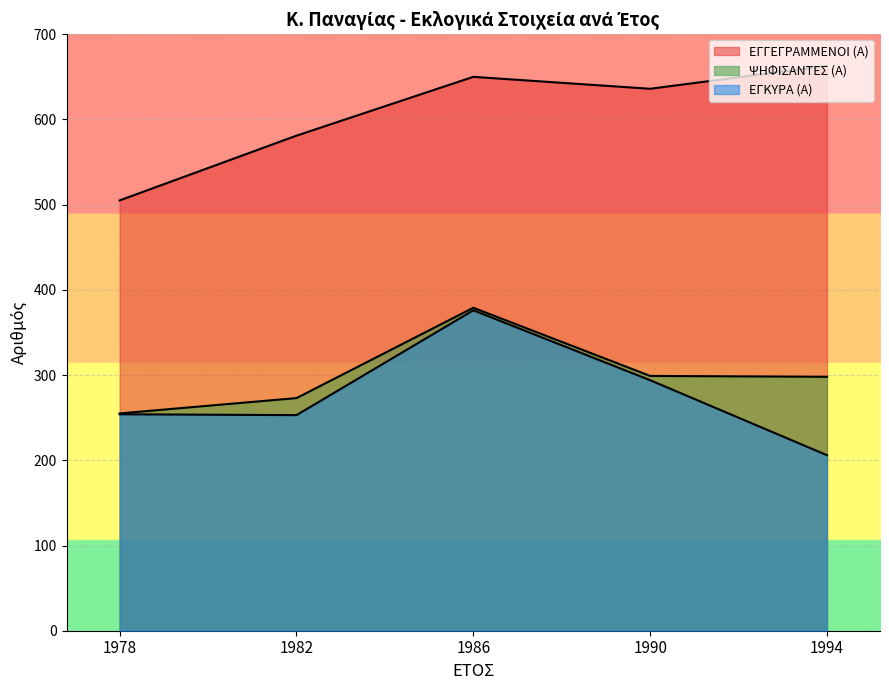

How many lines are shown in the chart?

3